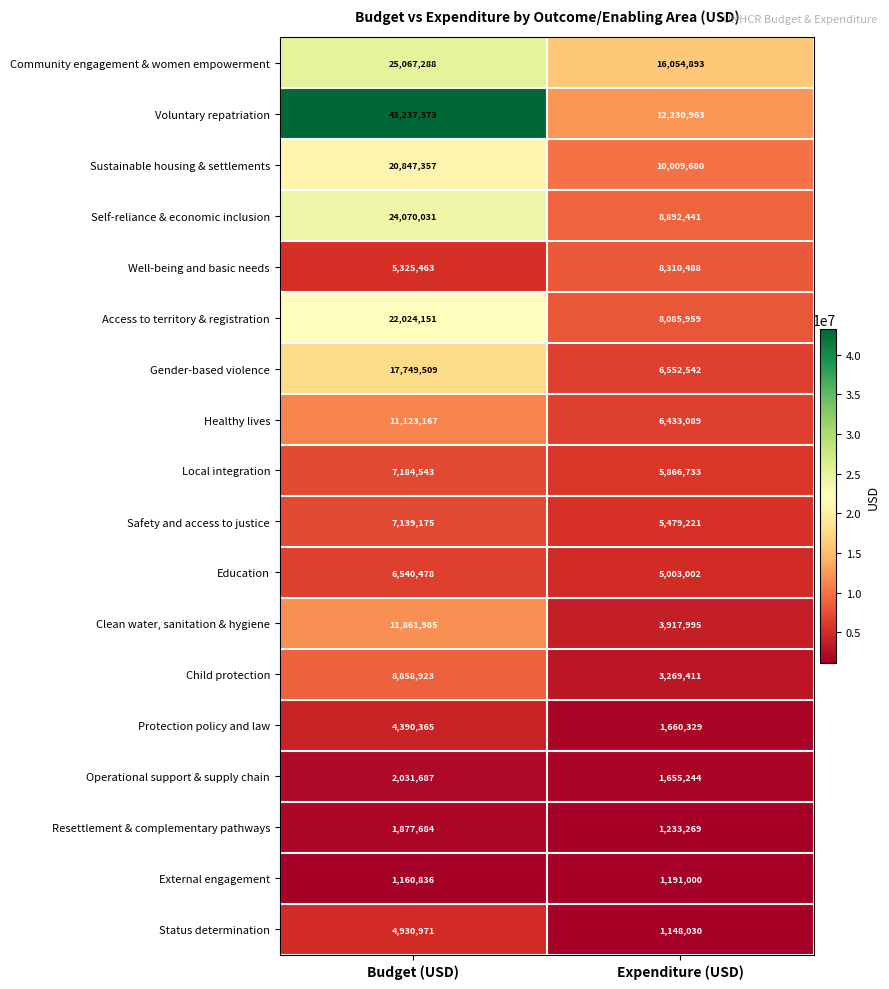

What is the average value of the Education series?

5771740